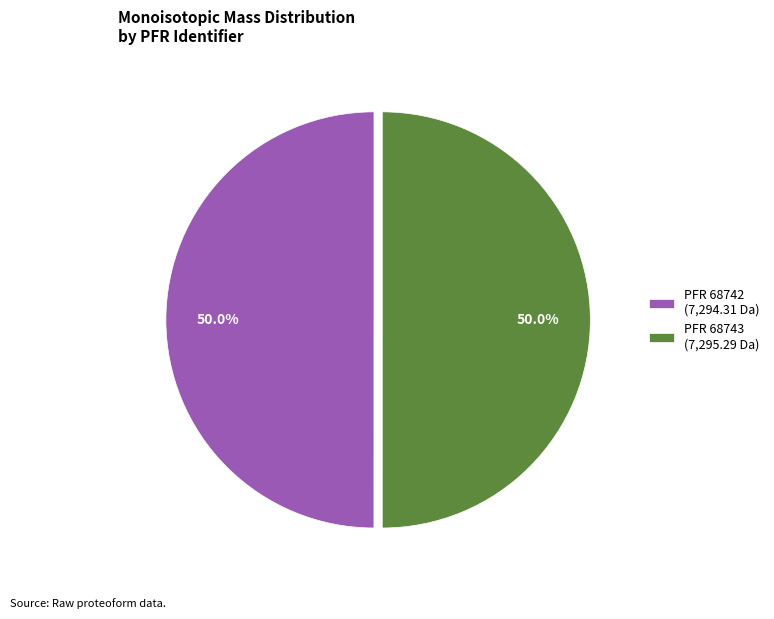

What percentage is NOT represented by PFR 68742 (7,294.31 Da)?

50.0%